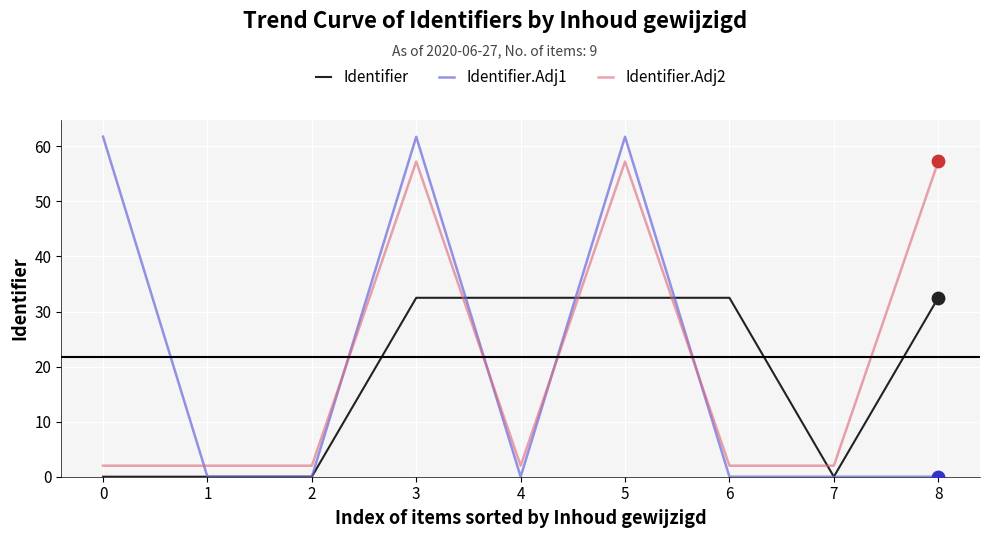

What are all the series names shown in the legend?

Identifier, Identifier.Adj1, Identifier.Adj2